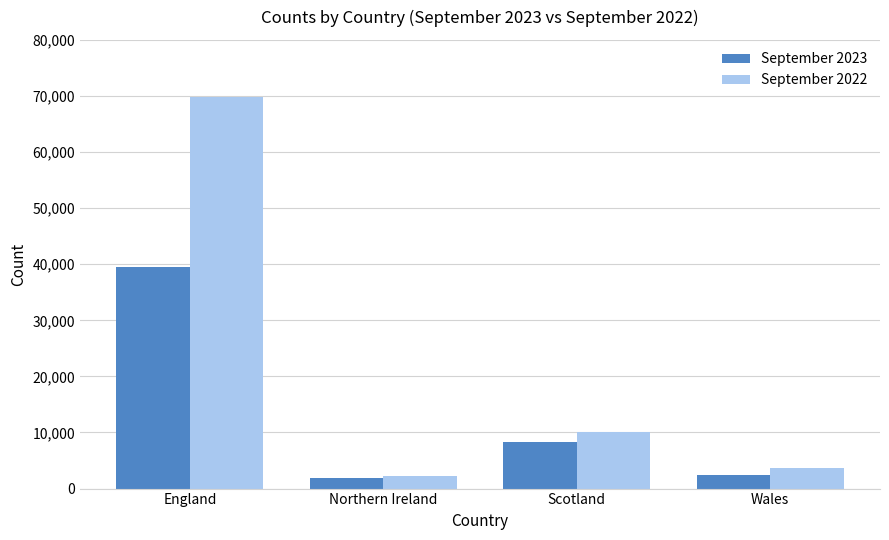

What is the difference between the maximum and second lowest values in the September 2022 series?

66130